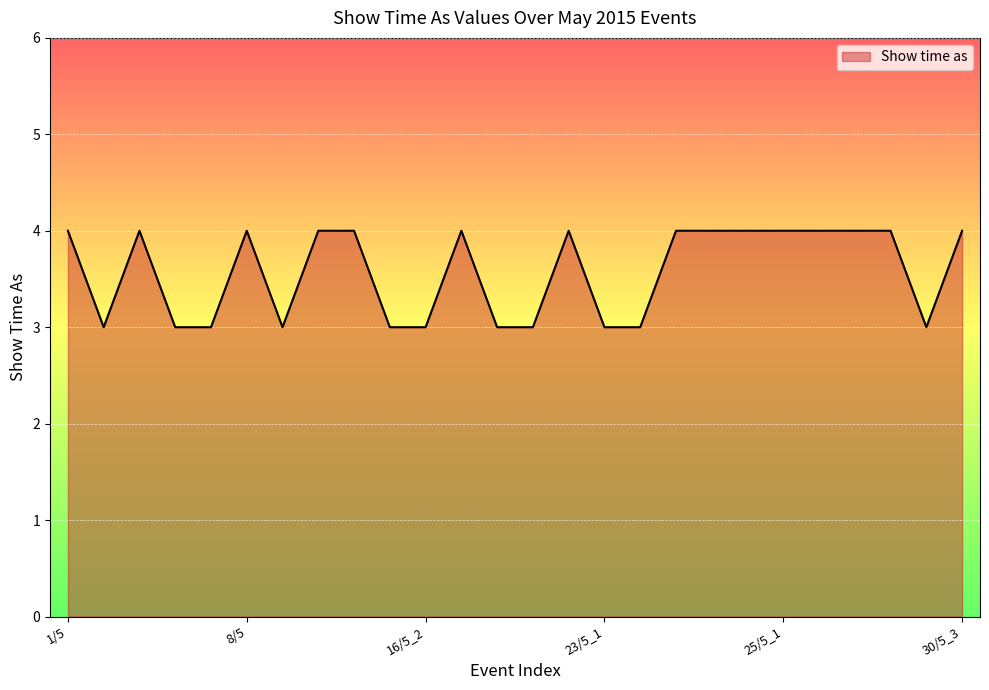

Does the chart have visible grid lines?

Yes